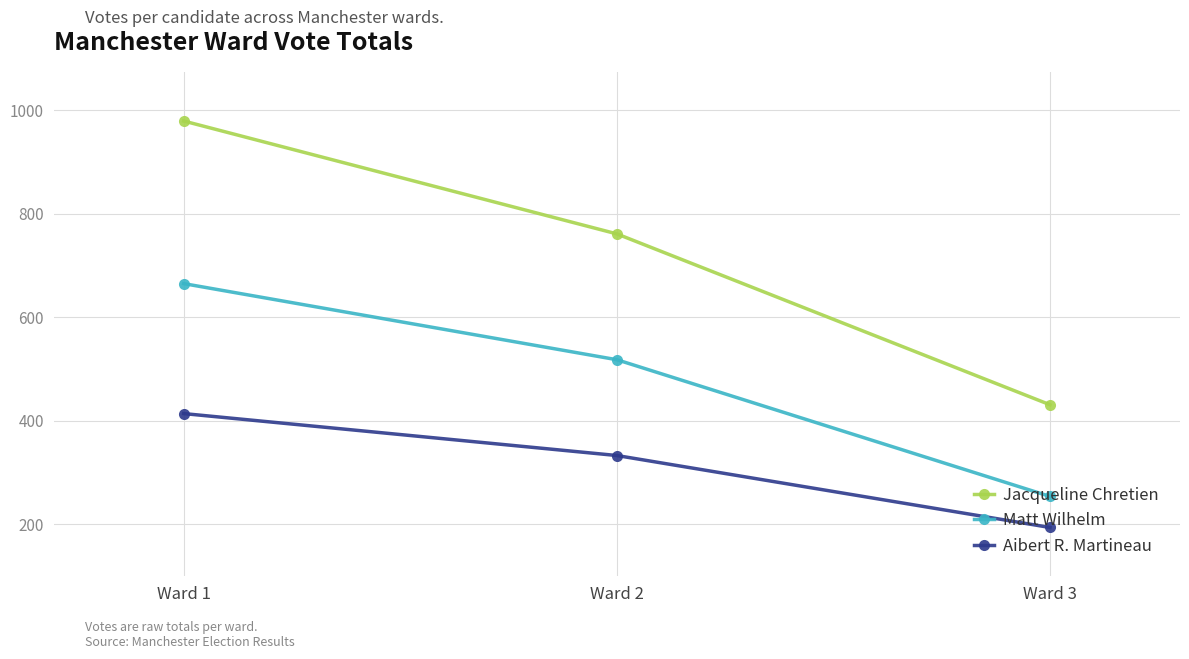

Read the Aibert R. Martineau value at Ward 3.

194